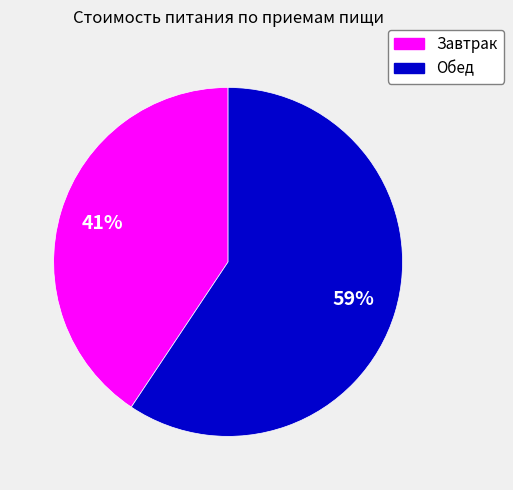

Does Обед account for over 50% of the chart?

Yes